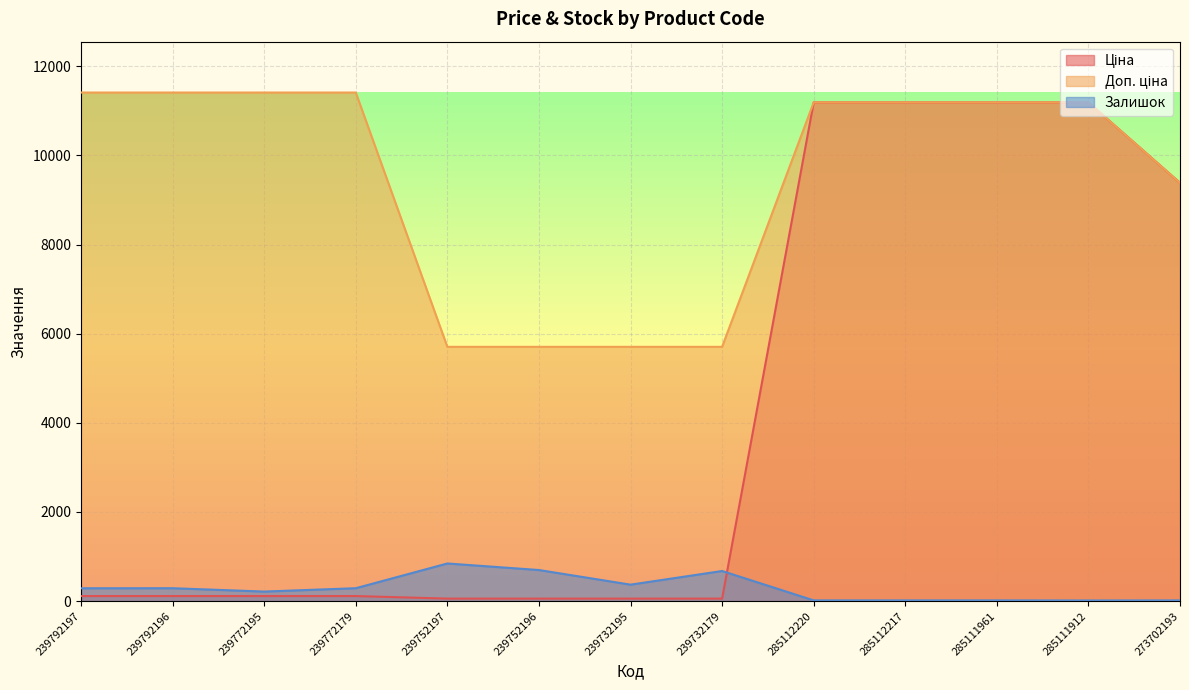

At which category does the chart reach its peak across all series?

239792197